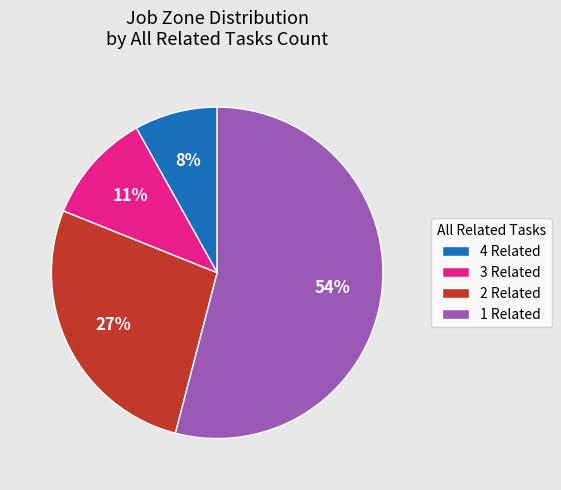

Is the sum of 2 Related and 3 Related greater than half?

No